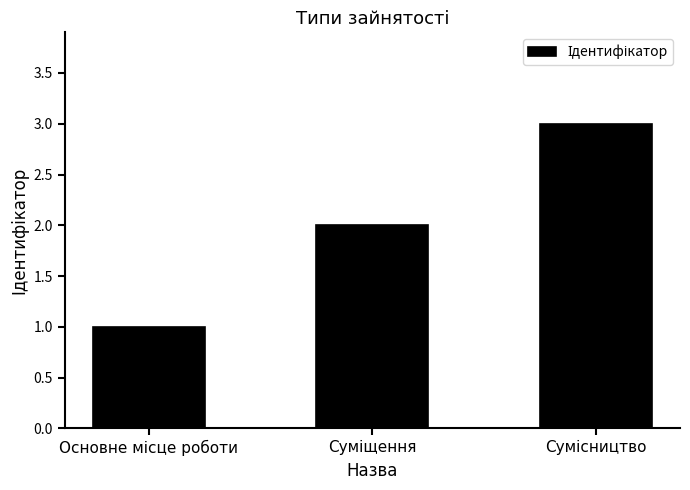

What is the maximum value shown in the chart?

3